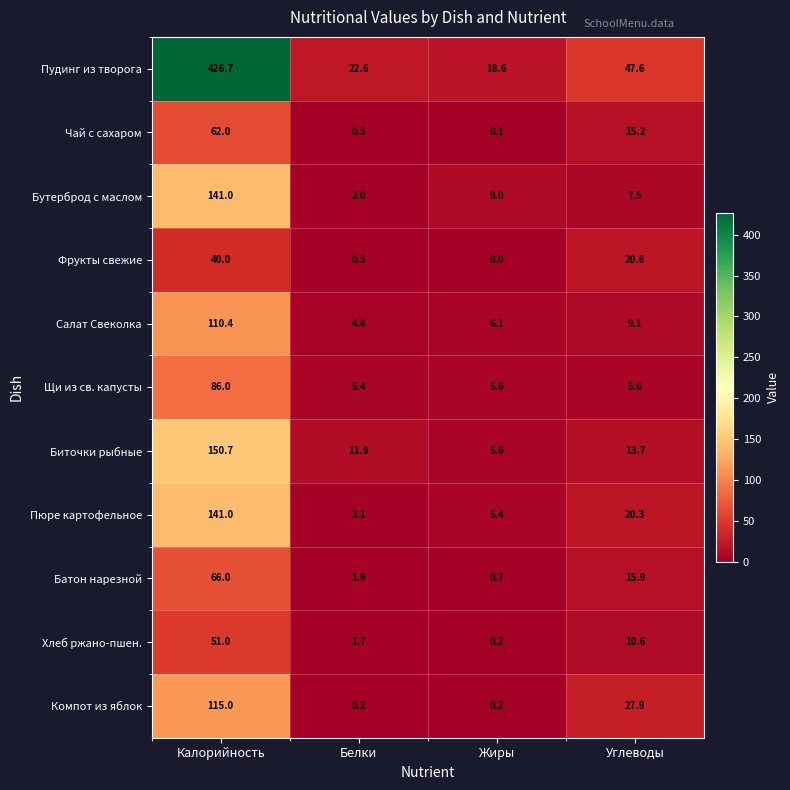

How many data points does each series have?

4